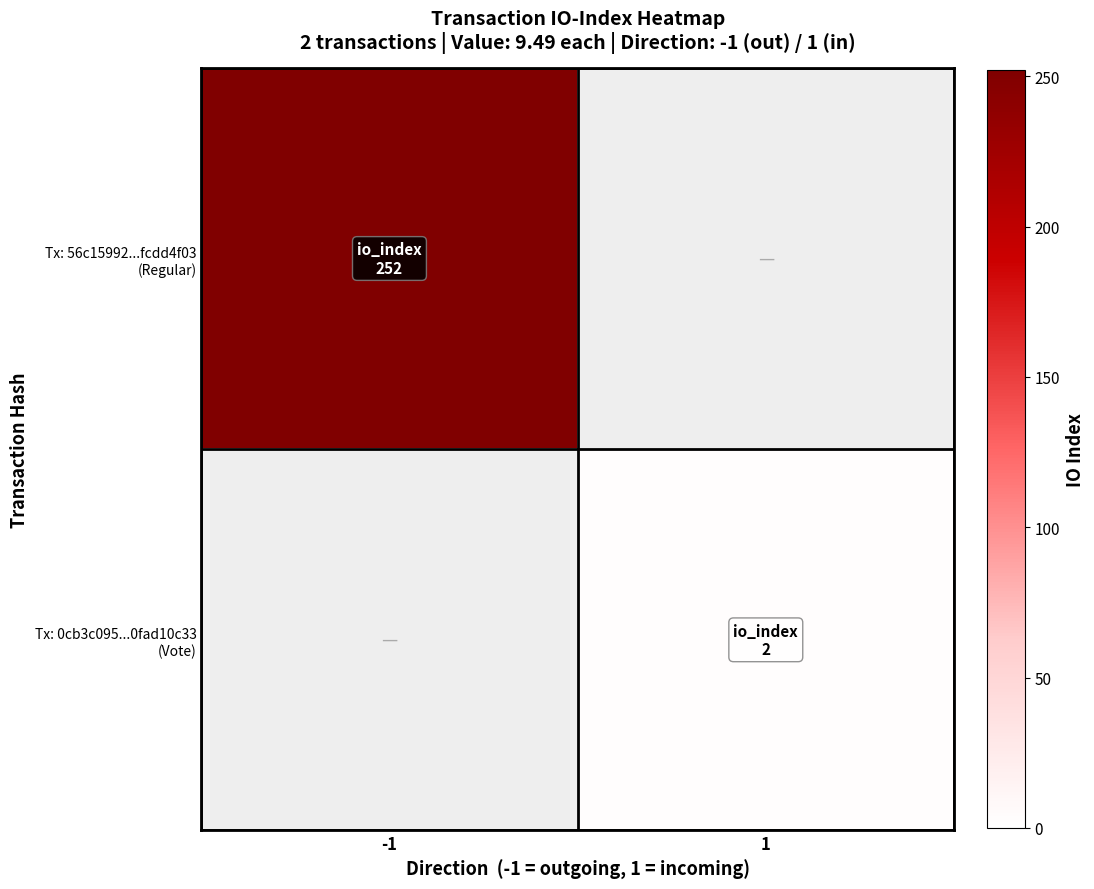

Which series has the largest range (max minus min)?

Tx: 56c15992...fcdd4f03 (Regular)